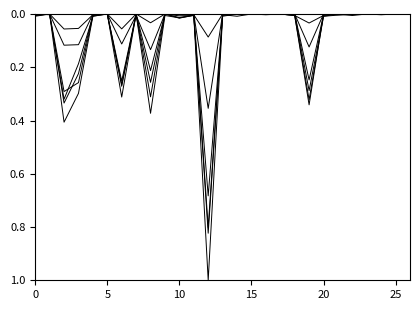

Is this an area chart (filled region under the line)?

No